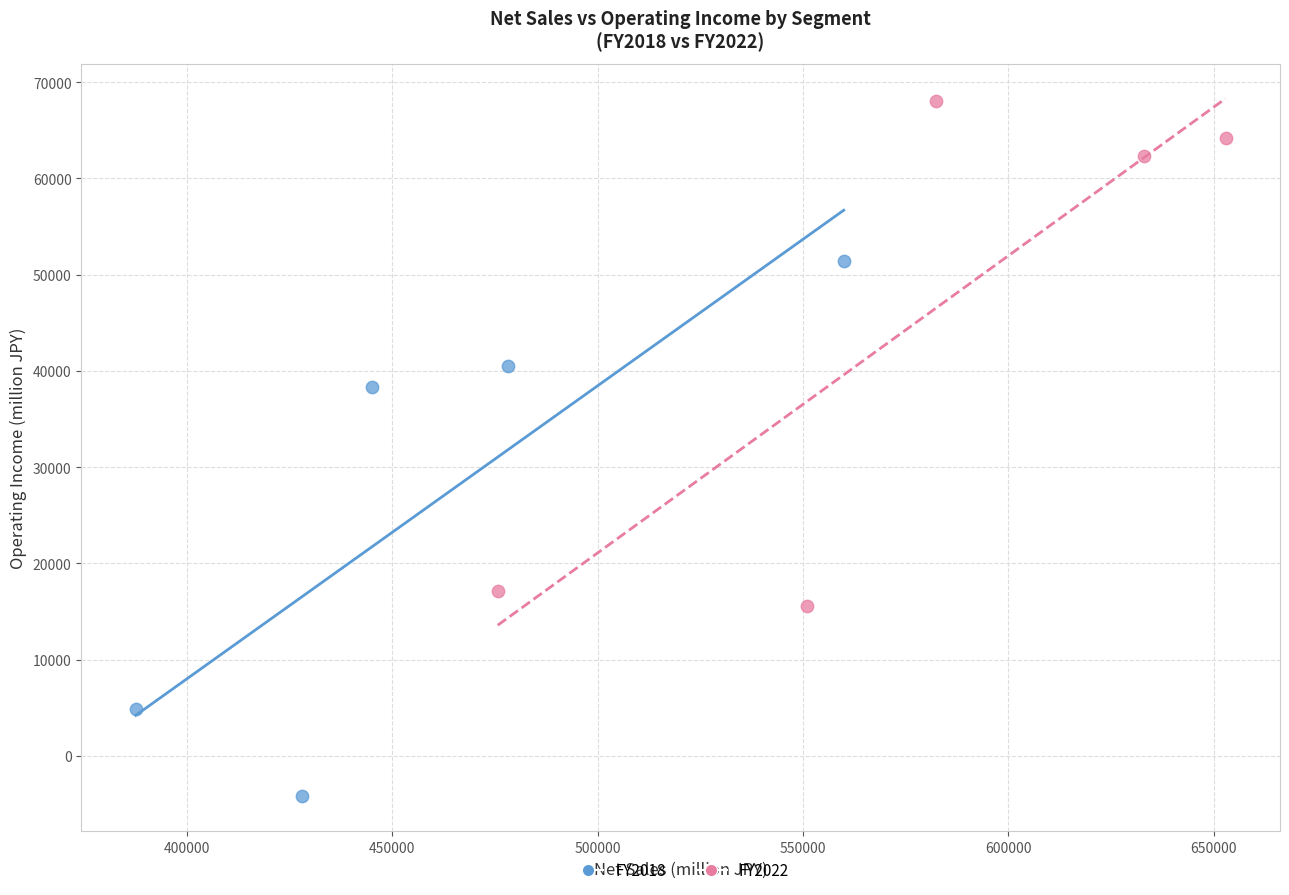

Which series reaches the maximum Y coordinate?

FY2022